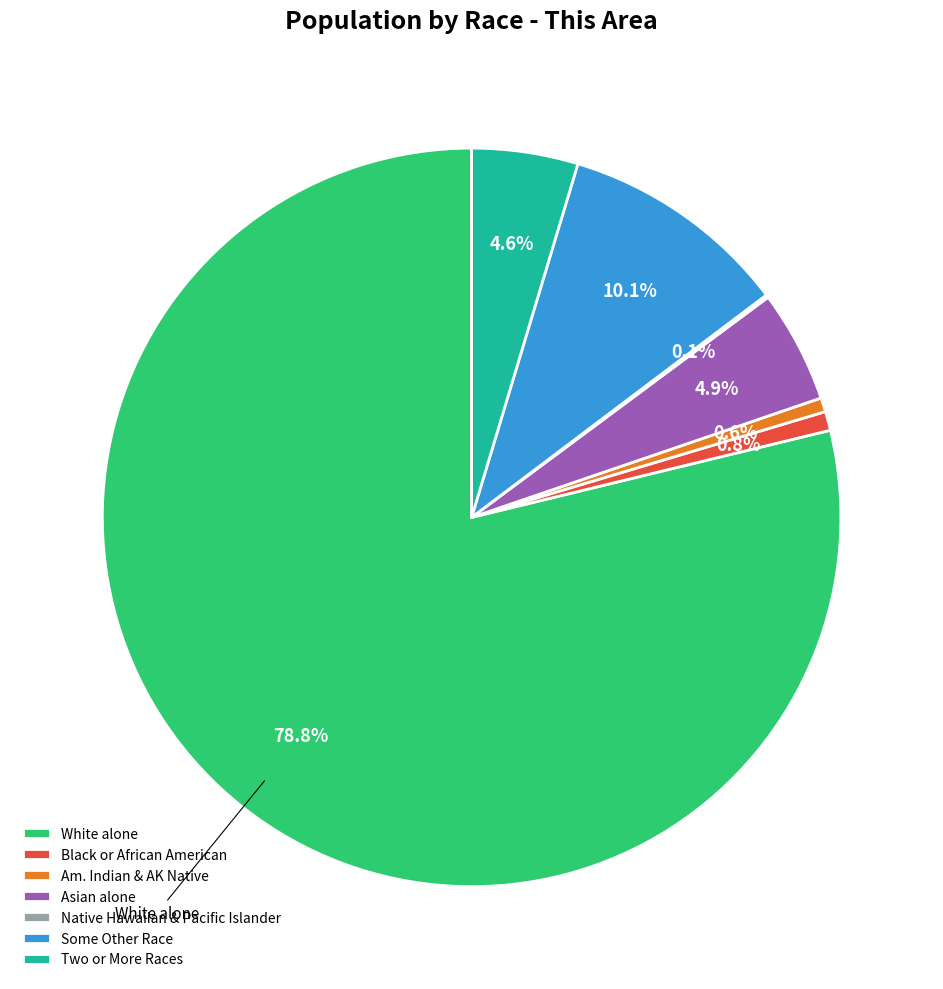

To the nearest percent, what is the difference between the largest and smallest slice percentages?

79%